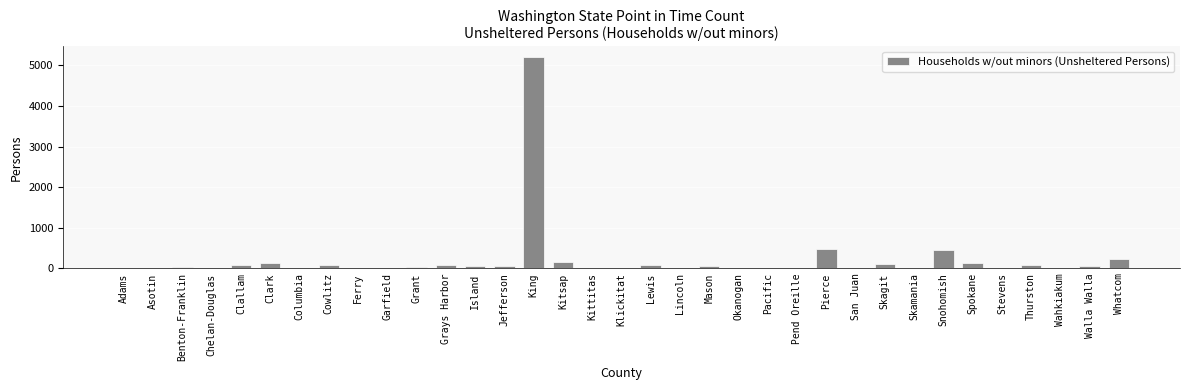

Is it true that the value at Snohomish is 132?

False